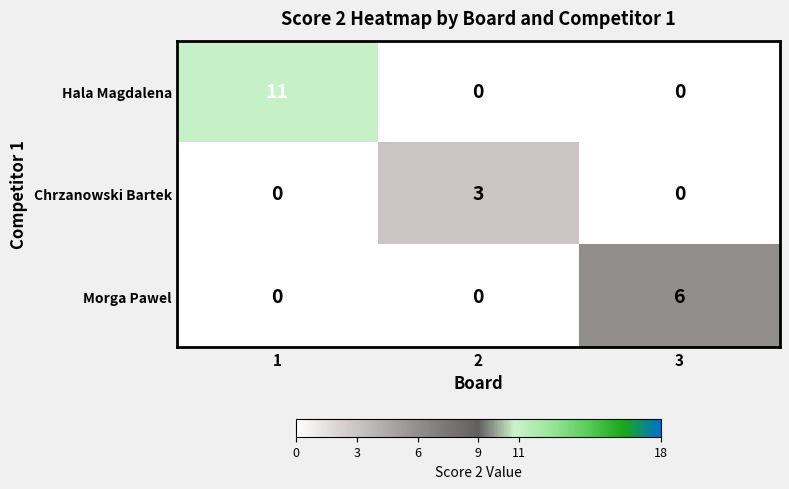

What is the average value of the Hala Magdalena series?

4